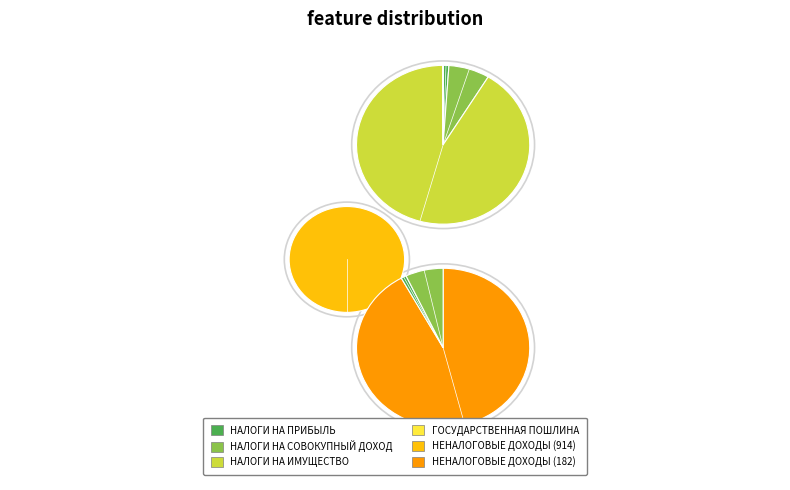

Combined, do ГОСУДАРСТВЕННАЯ ПОШЛИНА and НАЛОГИ НА ПРИБЫЛЬ, ДОХОДЫ account for over 50%?

No